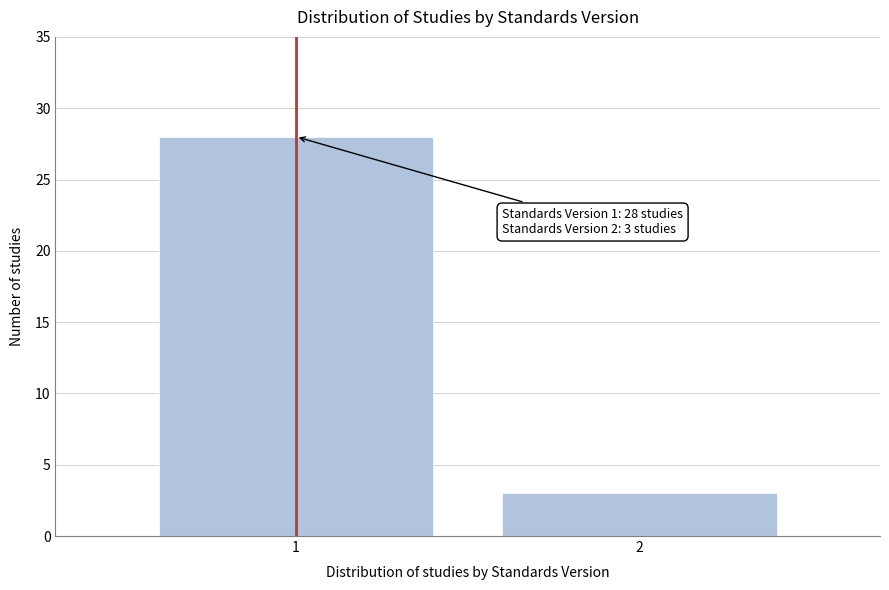

Reading right to left, list all the values displayed in this chart.

3	28